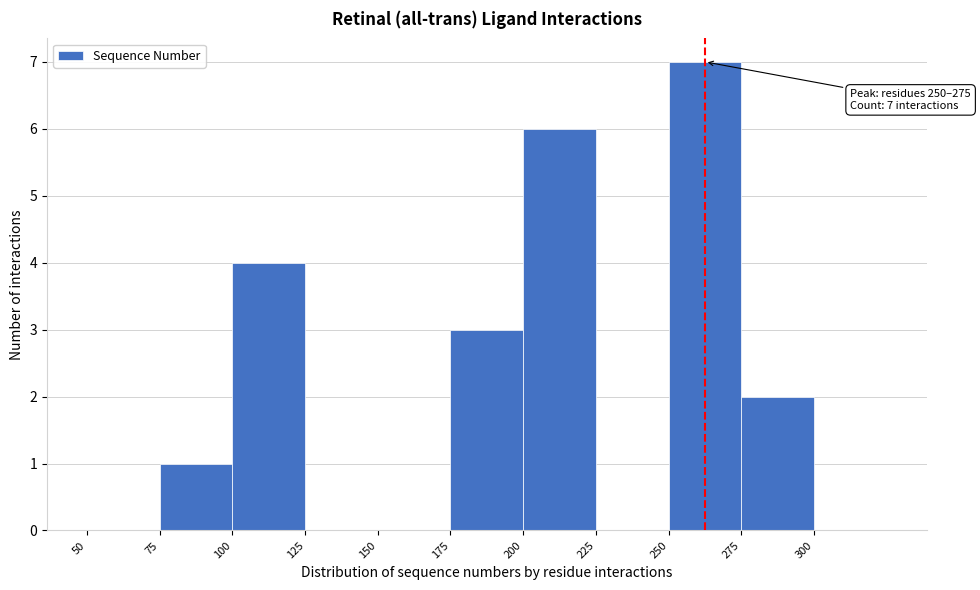

Which range on the x-axis has the tallest bar?

250 to 275